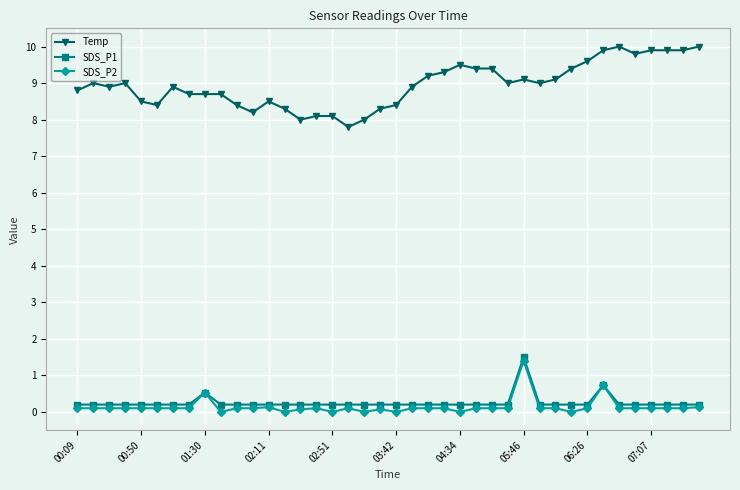

Which series has the largest total across all categories?

Temp